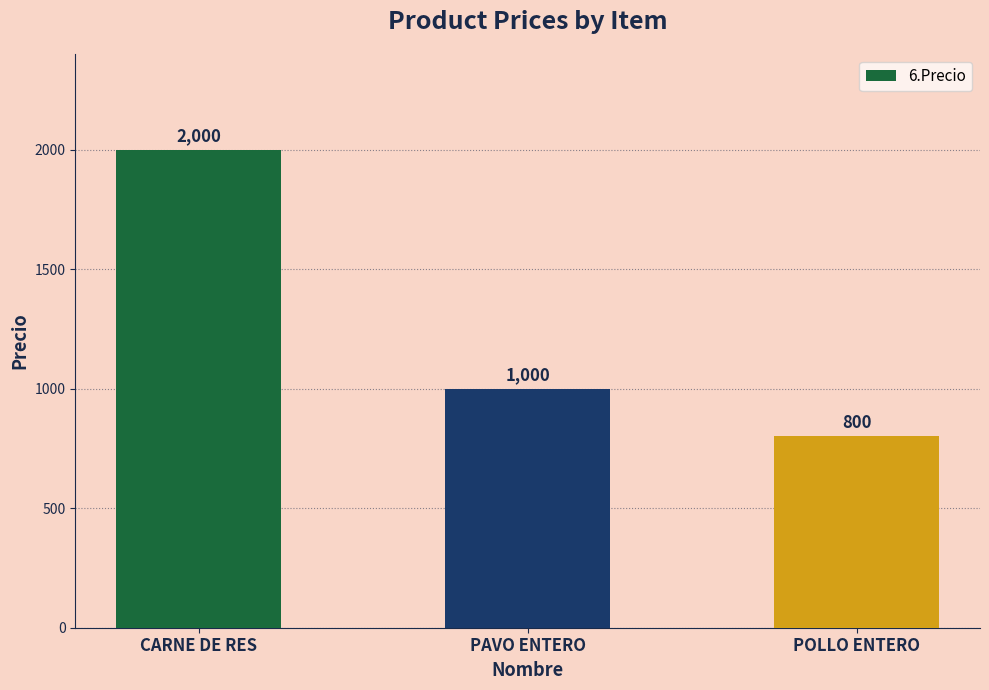

Between CARNE DE RES and PAVO ENTERO, which is larger?

CARNE DE RES